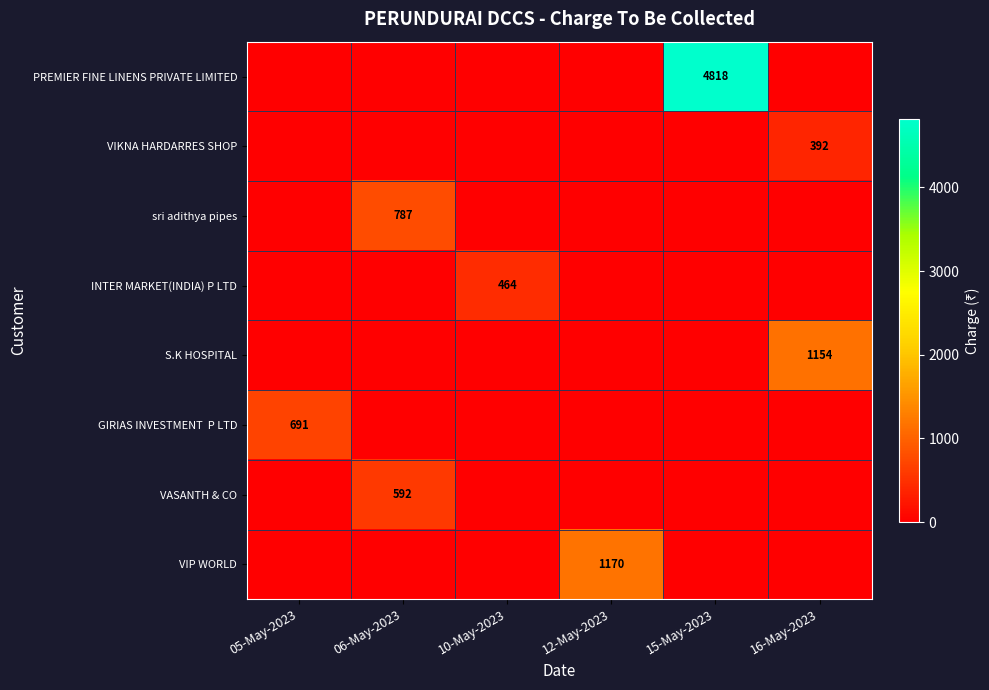

Which series has the largest total across all categories?

PREMIER FINE LINENS PRIVATE LIMITED